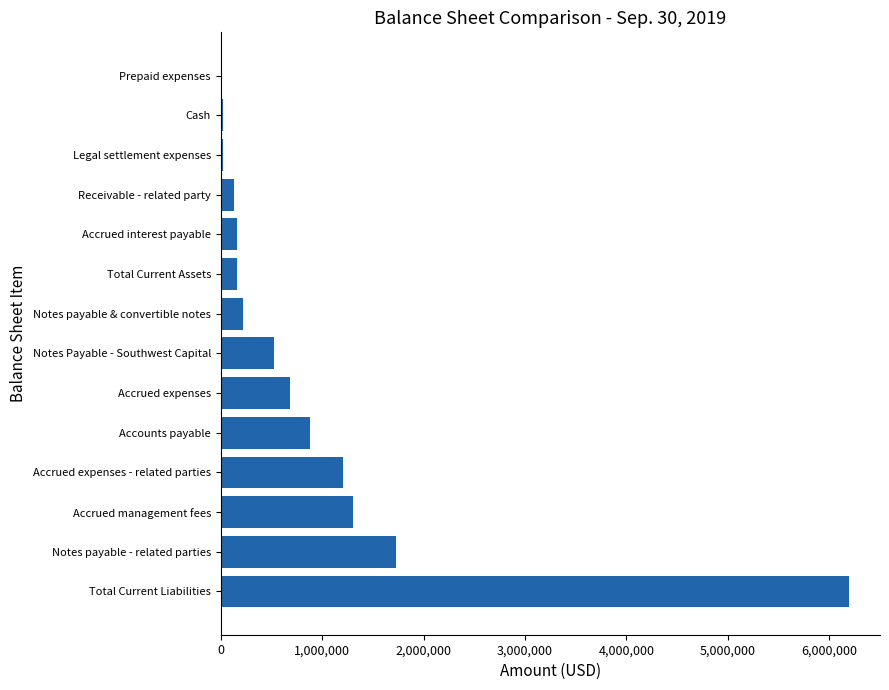

Which has a higher value, Accrued interest payable or Accrued expenses - related parties?

Accrued expenses - related parties